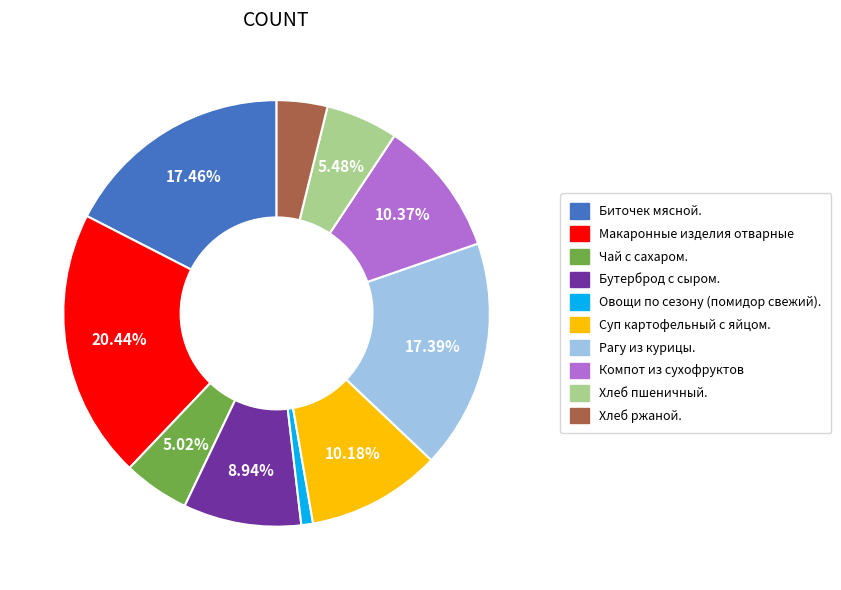

Is there a majority slice in this chart?

No